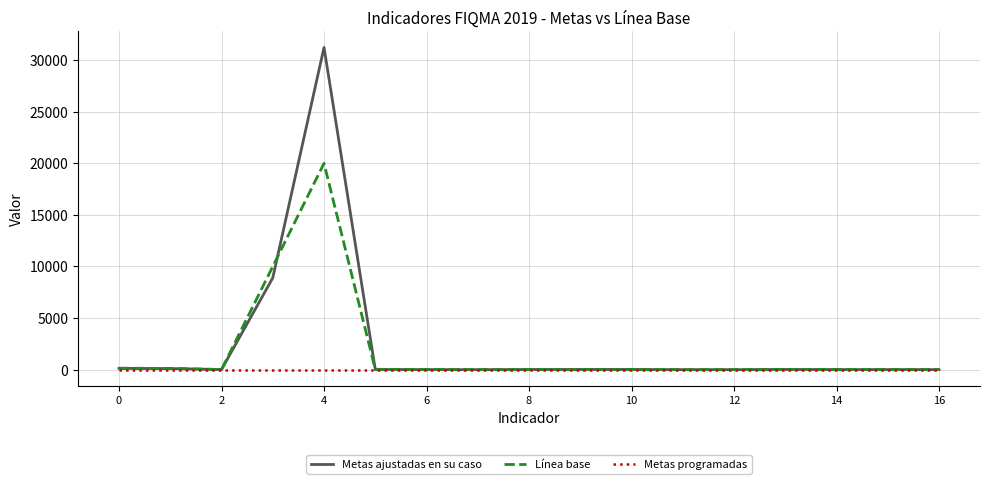

What is the maximum value shown in the chart?

31233